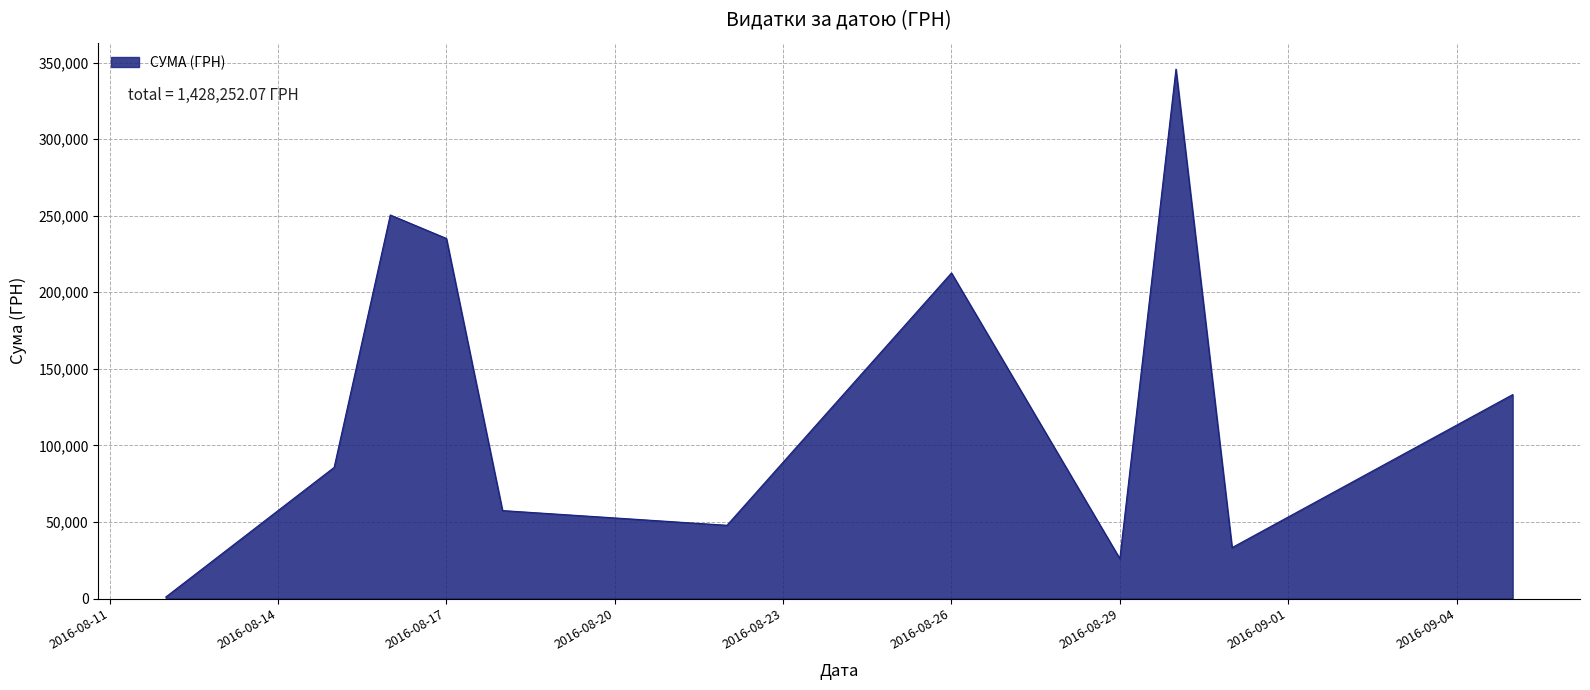

What is the difference between the maximum and minimum values?

344689.0